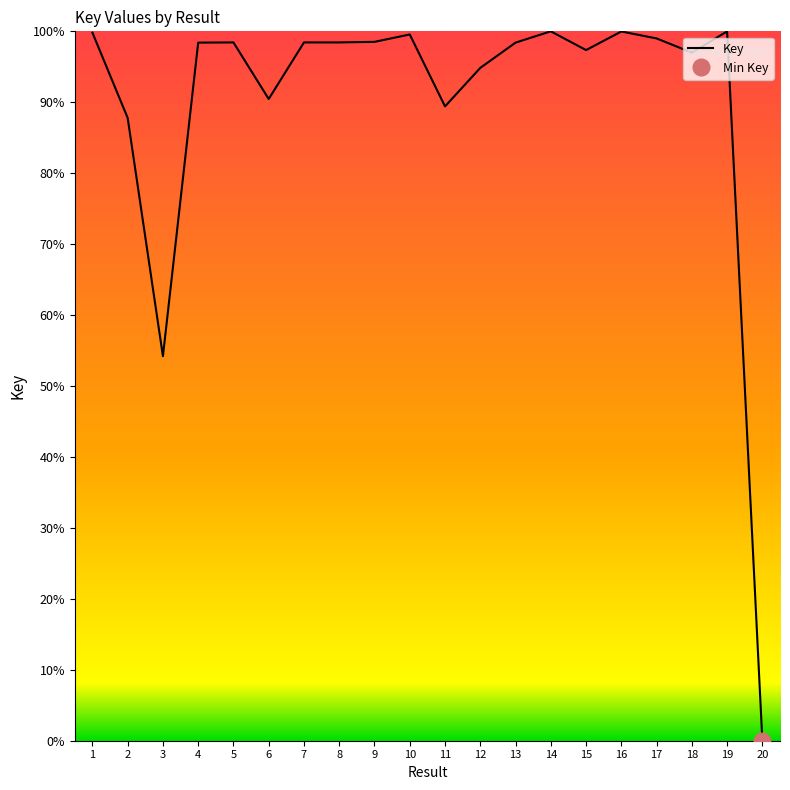

Reading left to right, list all the values displayed in this chart.

99.8	87.8	54.2	98.4	98.4	90.5	98.4	98.4	98.5	99.6	89.4	94.8	98.4	100.0	97.4	100.0	99.0	97.0	100.0	0.0